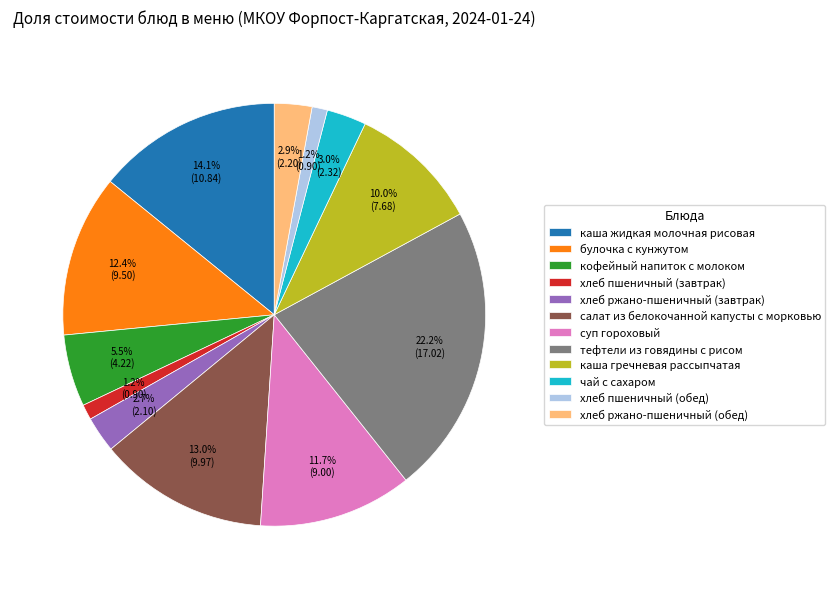

Combined, do кофейный напиток с молоком and каша жидкая молочная рисовая account for over 50%?

No